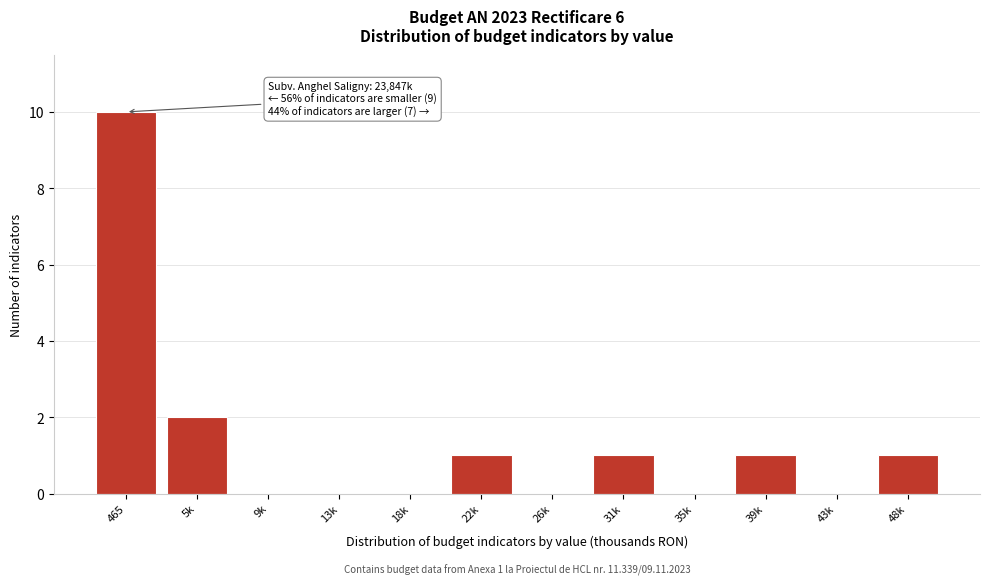

Reading left to right, list all the values displayed in this chart.

465=10	5k=2	9k=0	13k=0	18k=0	22k=1	26k=0	31k=1	35k=0	39k=1	43k=0	48k=1